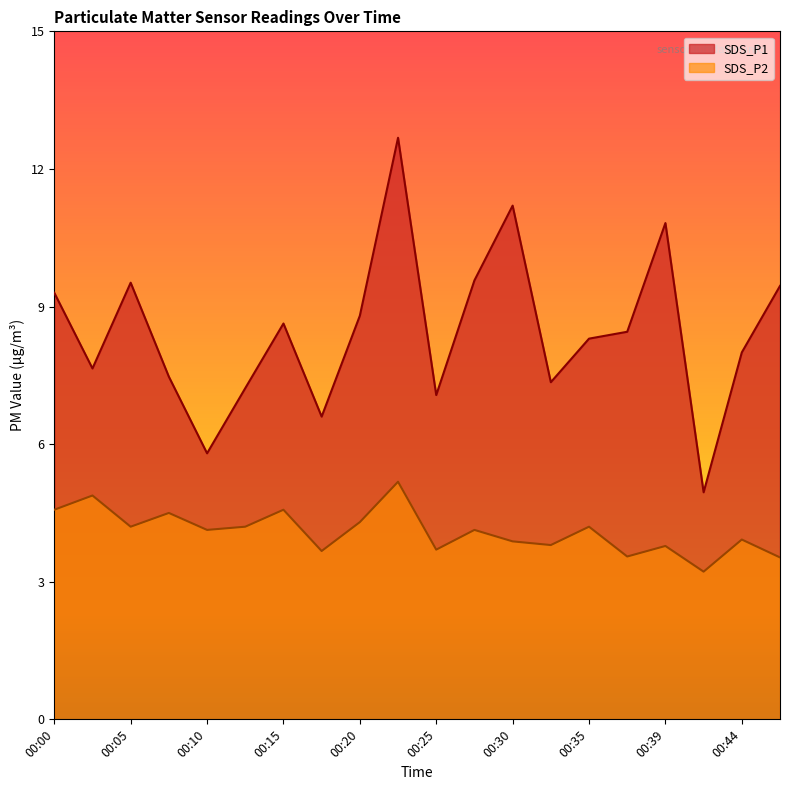

What is the greatest value displayed?

12.7